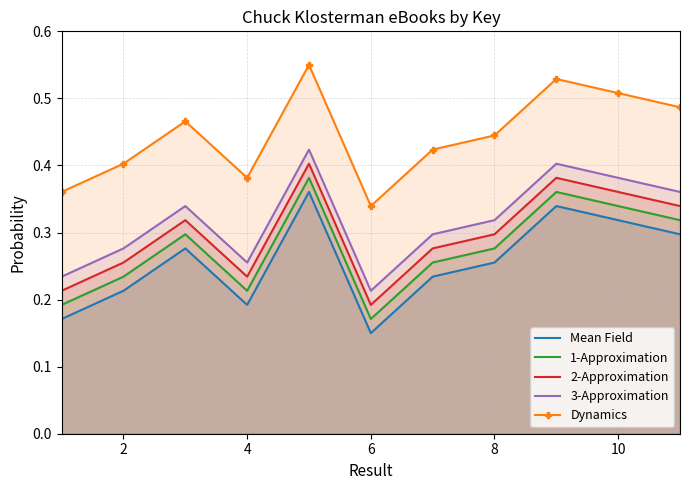

Which series has the largest range (max minus min)?

2-Approximation